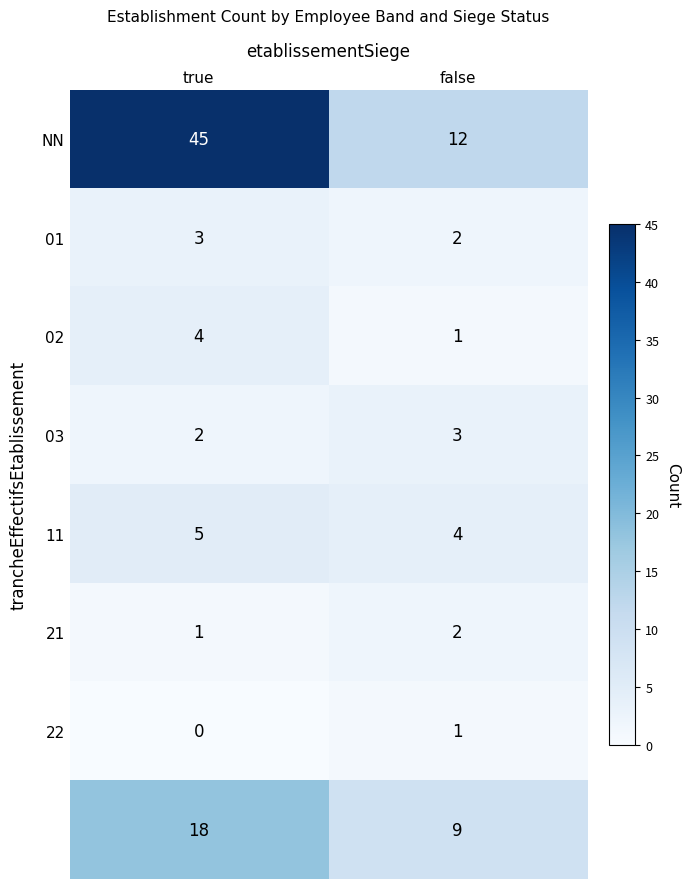

What is the greatest value displayed?

45